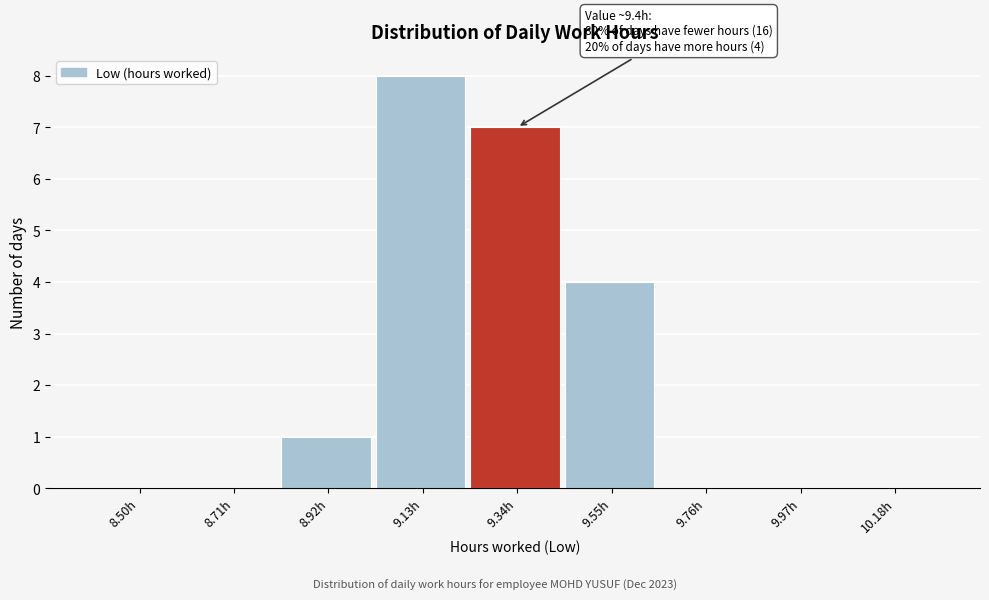

Reading right to left, transcribe all the data shown in this chart.

10.18h=0	9.97h=0	9.76h=0	9.55h=4	9.34h=7	9.13h=8	8.92h=1	8.71h=0	8.50h=0